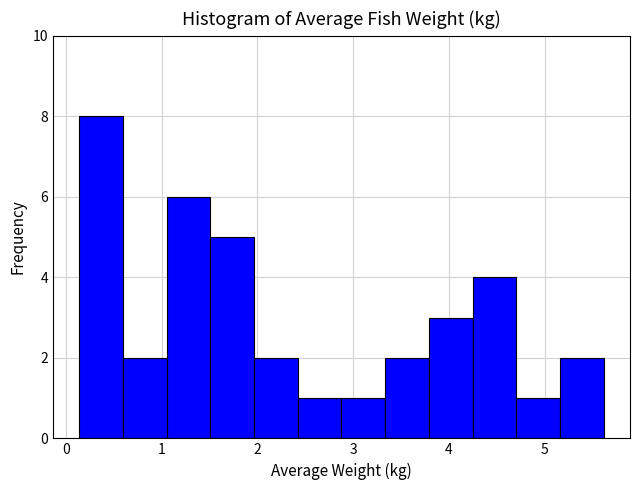

Reading left to right, transcribe this chart: for each bar, give the range it covers on the x-axis and its height. Neither the bar edges nor the heights are printed on the chart, so give them approximately, as read against the axes.

0.1 to 0.6: 8
0.6 to 1.1: 2
1.1 to 1.5: 6
1.5 to 2.0: 5
2.0 to 2.4: 2
2.4 to 2.9: 1
2.9 to 3.3: 1
3.3 to 3.8: 2
3.8 to 4.2: 3
4.2 to 4.7: 4
4.7 to 5.2: 1
5.2 to 5.6: 2